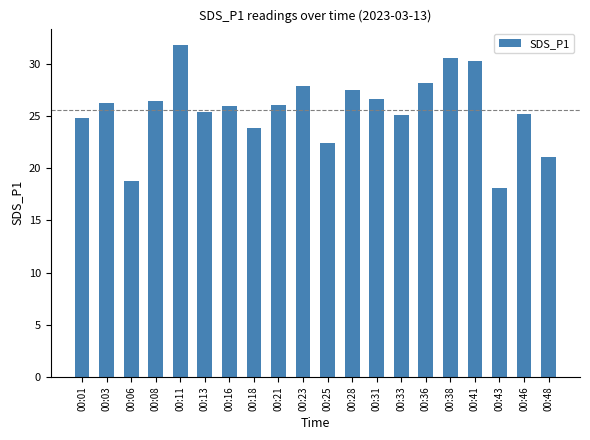

Which label corresponds to the largest value in the chart?

00:11